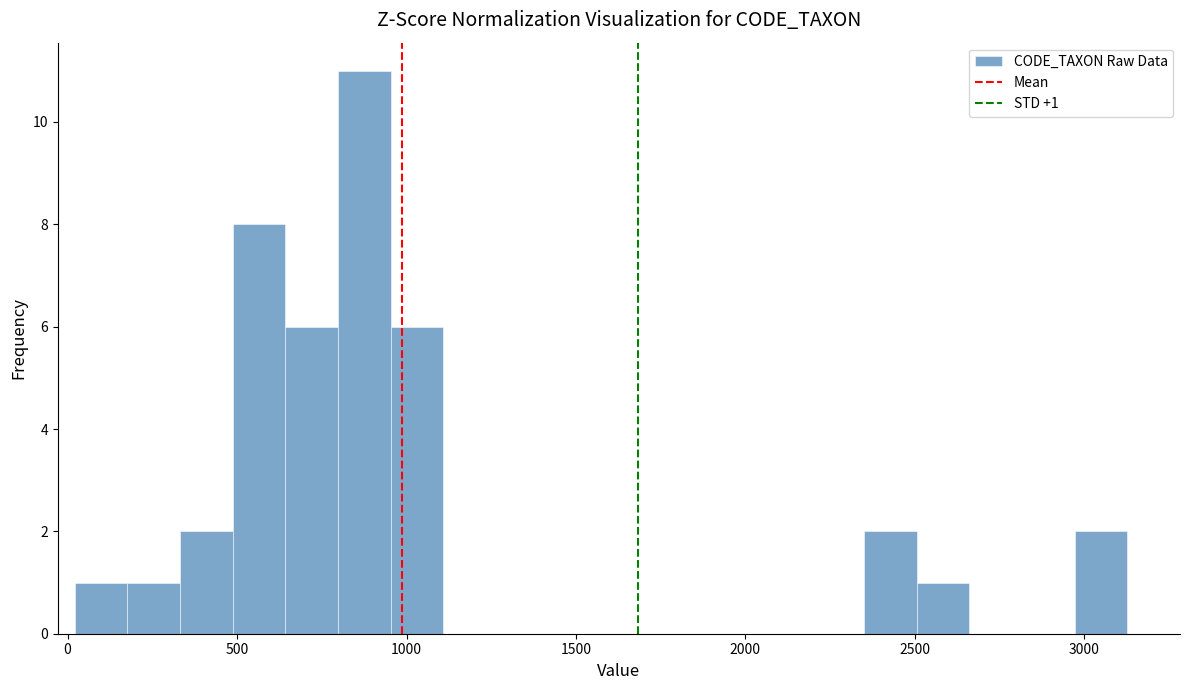

Around what value on the x-axis is the tallest bar? Give the approximate position of its centre, as read against the axis.

900